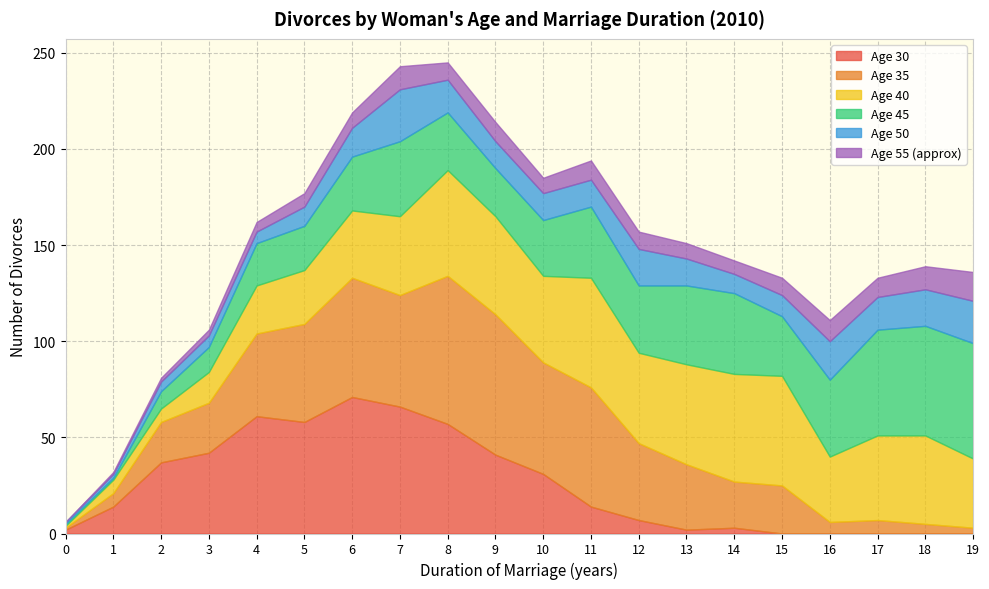

True or false: Age 45 has more than 0 interior local peaks.

True